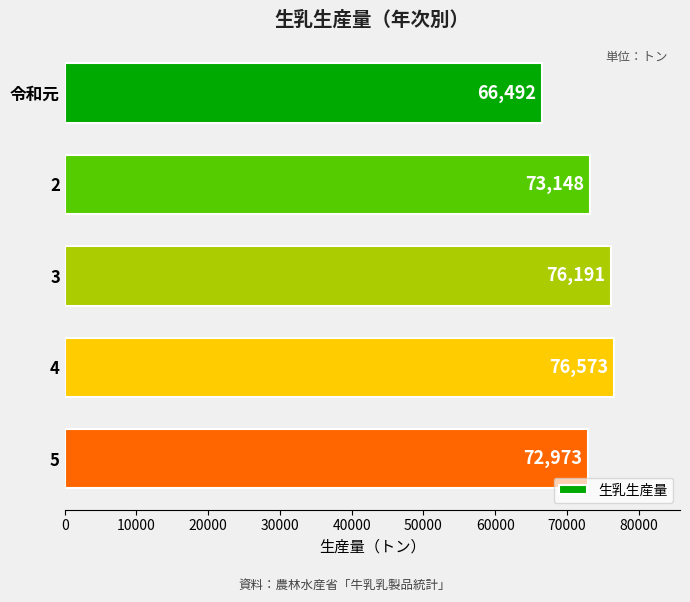

Reading top to bottom, list all the values displayed in this chart.

66492	73148	76191	76573	72973